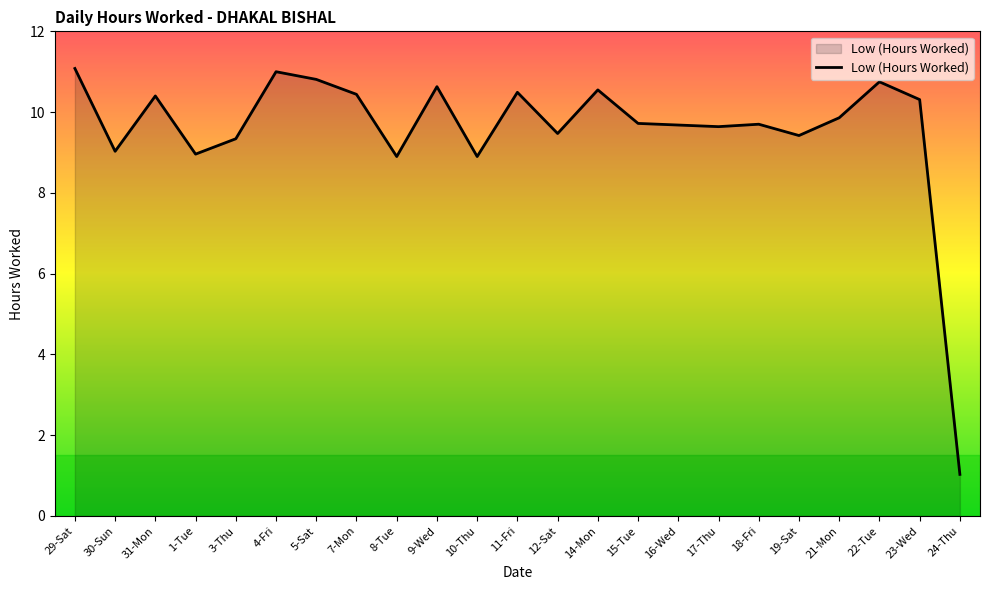

What is the change in value from 12-Sat to 23-Wed?

+0.8